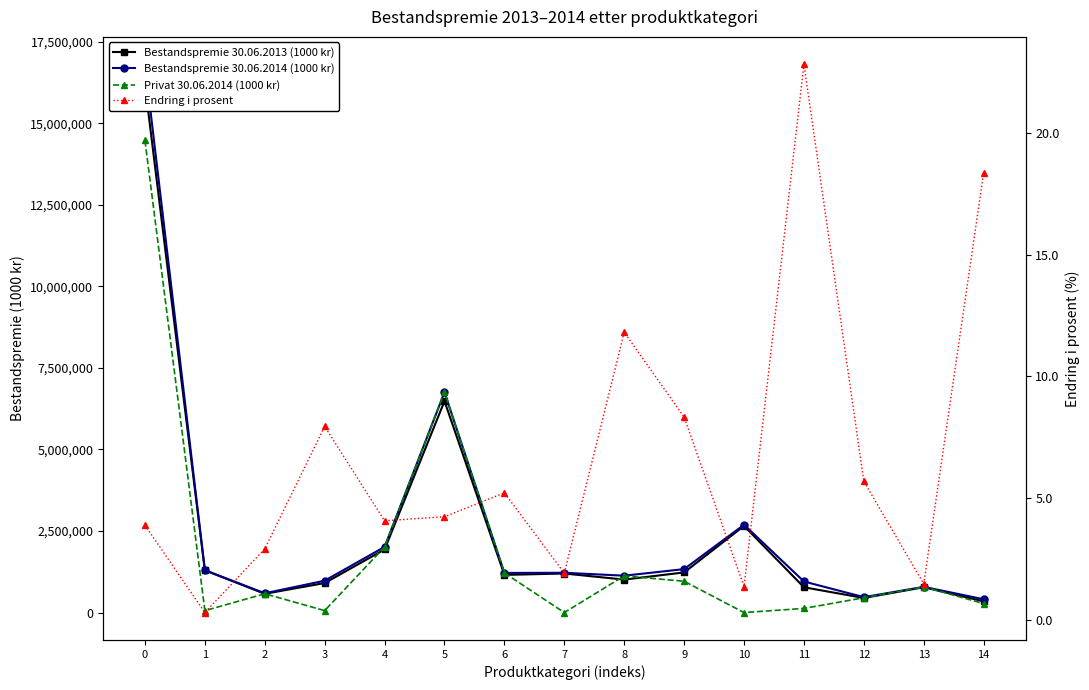

How many lines are shown in the chart?

4